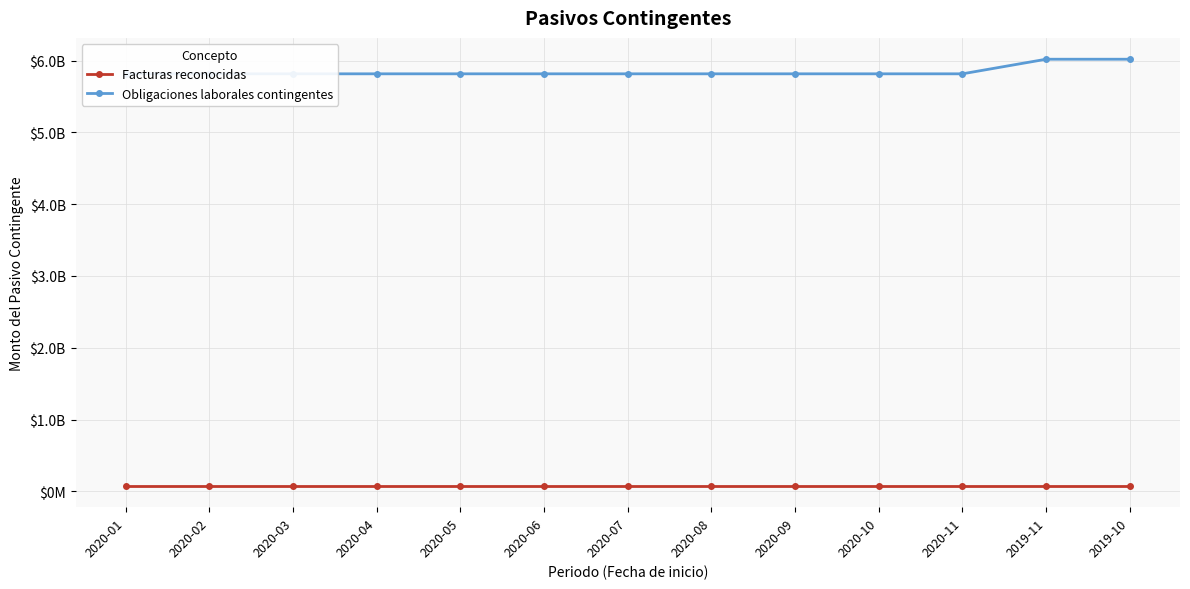

At which category is the sum across all series the highest?

2019-11